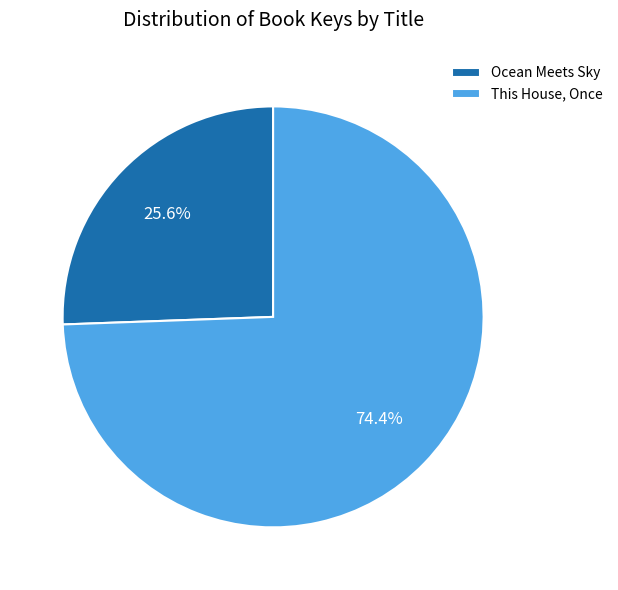

What is the ratio of the value at Ocean Meets Sky to the value at This House, Once?

0.3